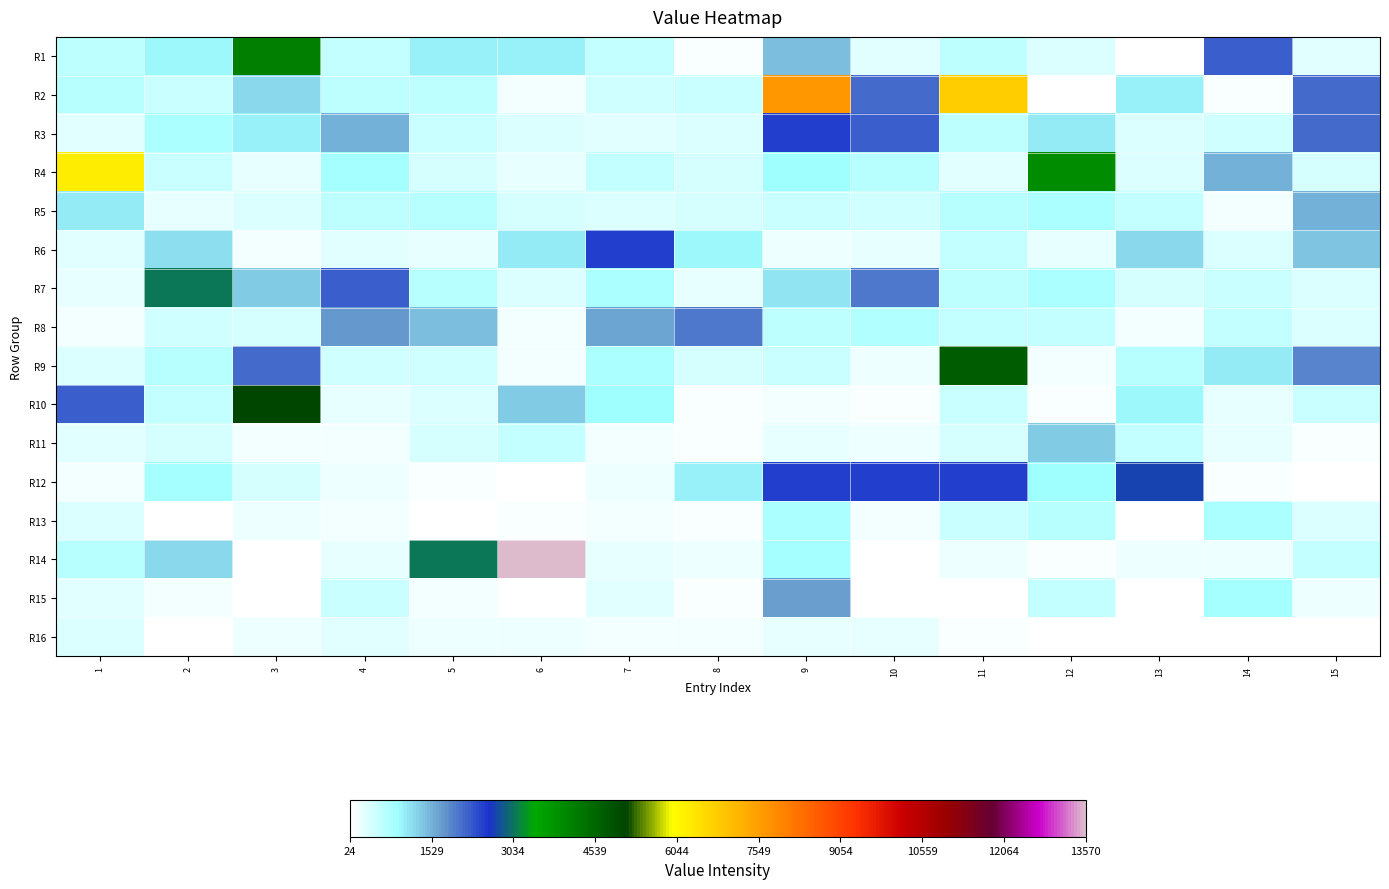

What is the sum of all R14 values?

21537.0